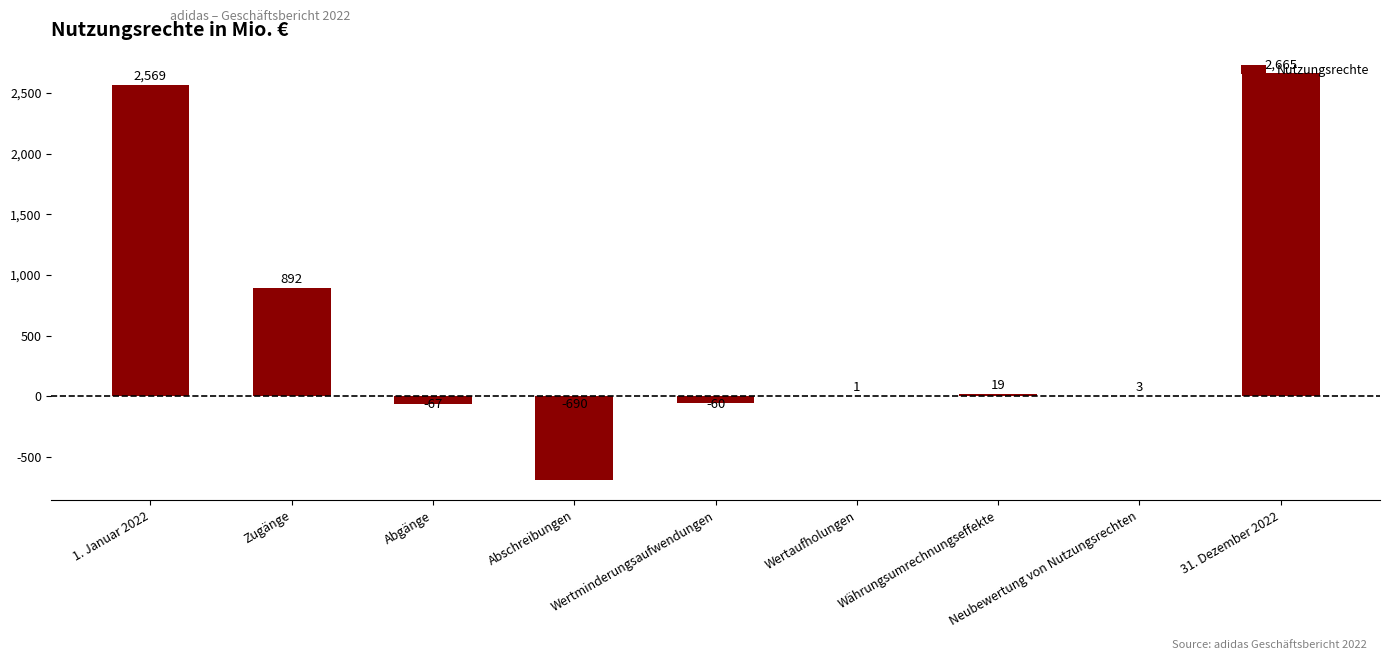

How many values are above zero?

6